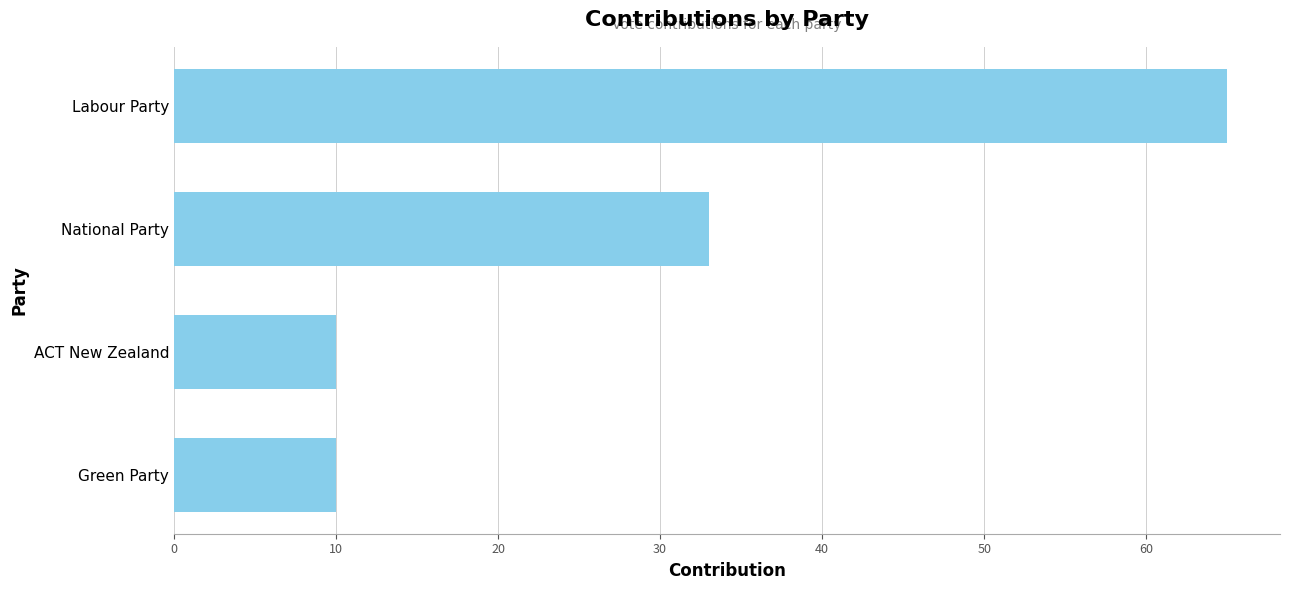

What is the average value?

30